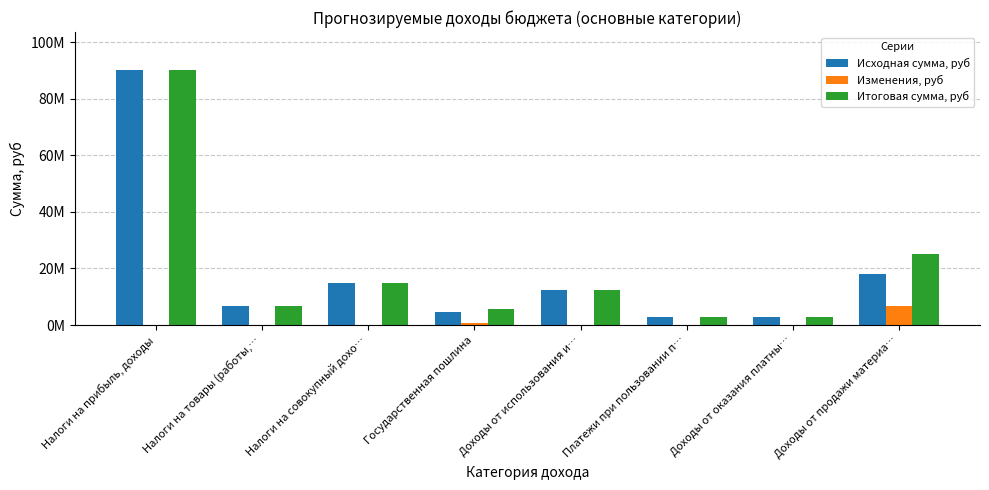

The Итоговая сумма, руб series shows 4552593 at Доходы от оказания платны…. True or false?

False